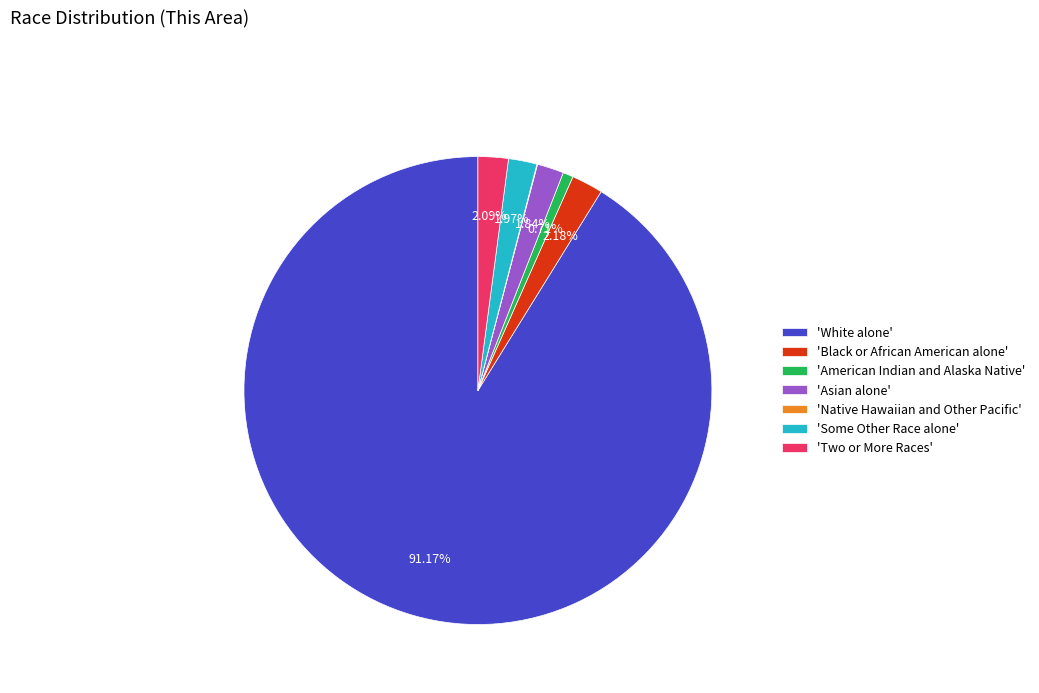

Is there a majority slice in this chart?

Yes